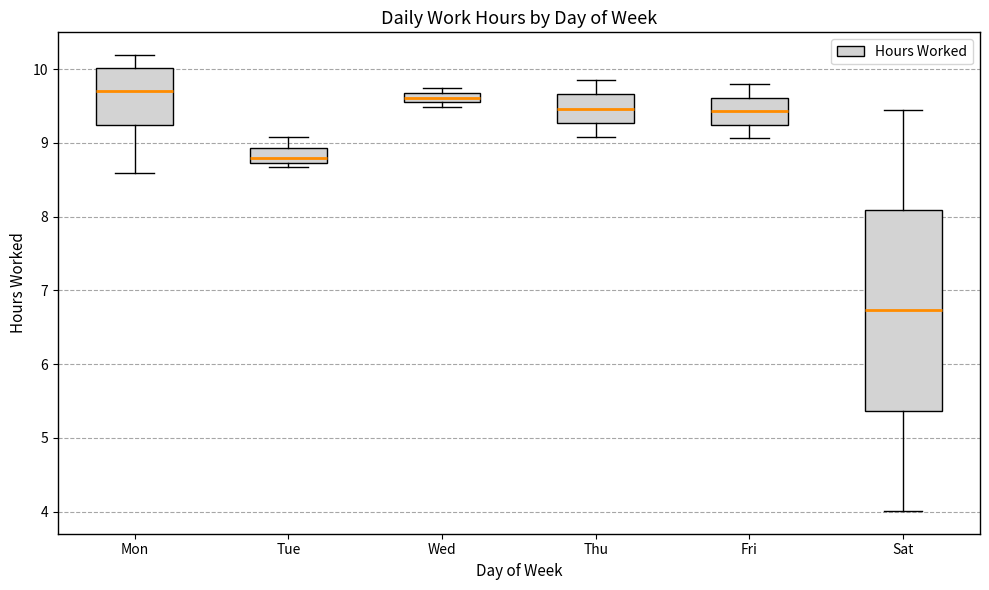

Where does the median line of the box for Tue sit on the y-axis? The values are not printed on the chart, so give them approximately, as read against the axis.

8.8